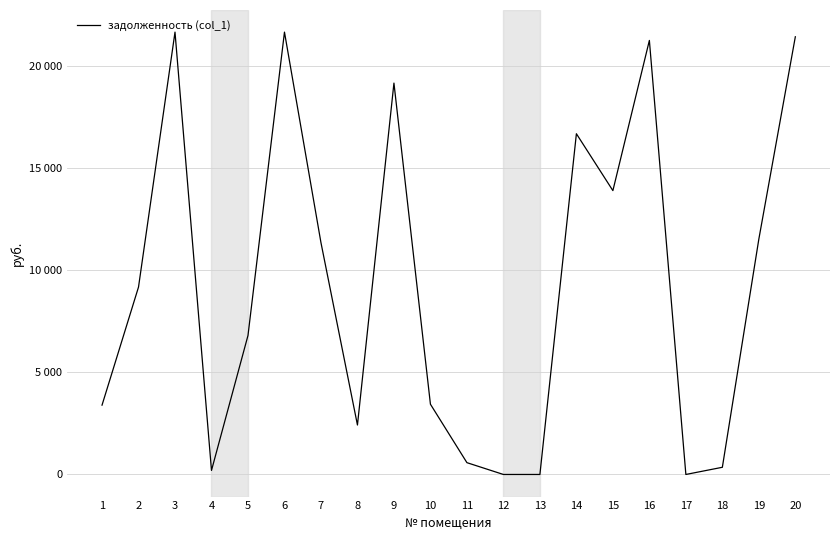

List the labels in order of value, largest first.

3, 6, 20, 16, 9, 14, 15, 19, 7, 2, 5, 10, 1, 8, 11, 18, 4, 12, 13, 17